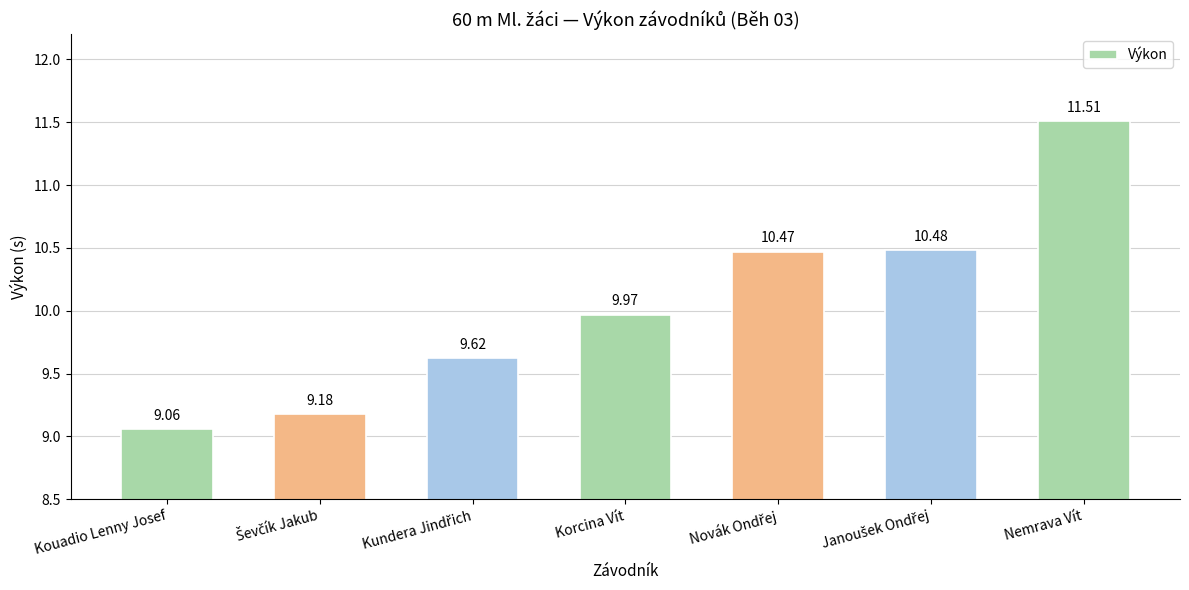

What is the maximum value shown in the chart?

11.5